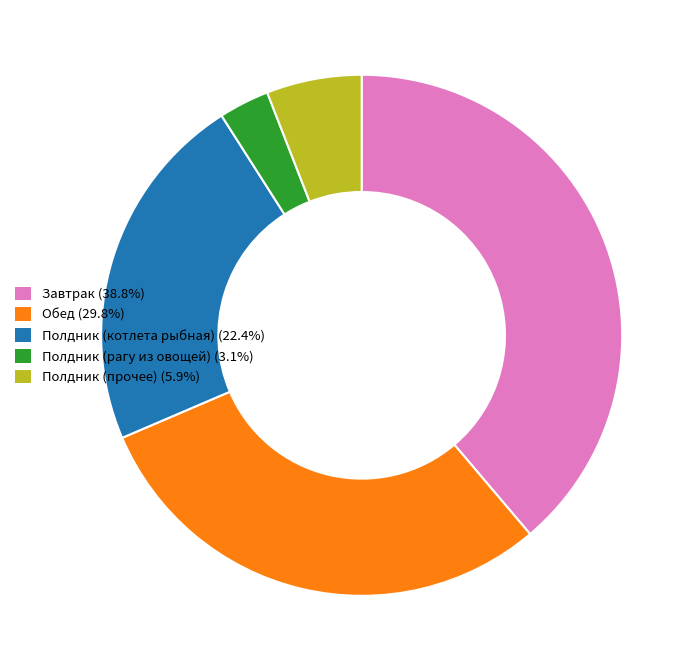

Does any single category account for the majority?

No